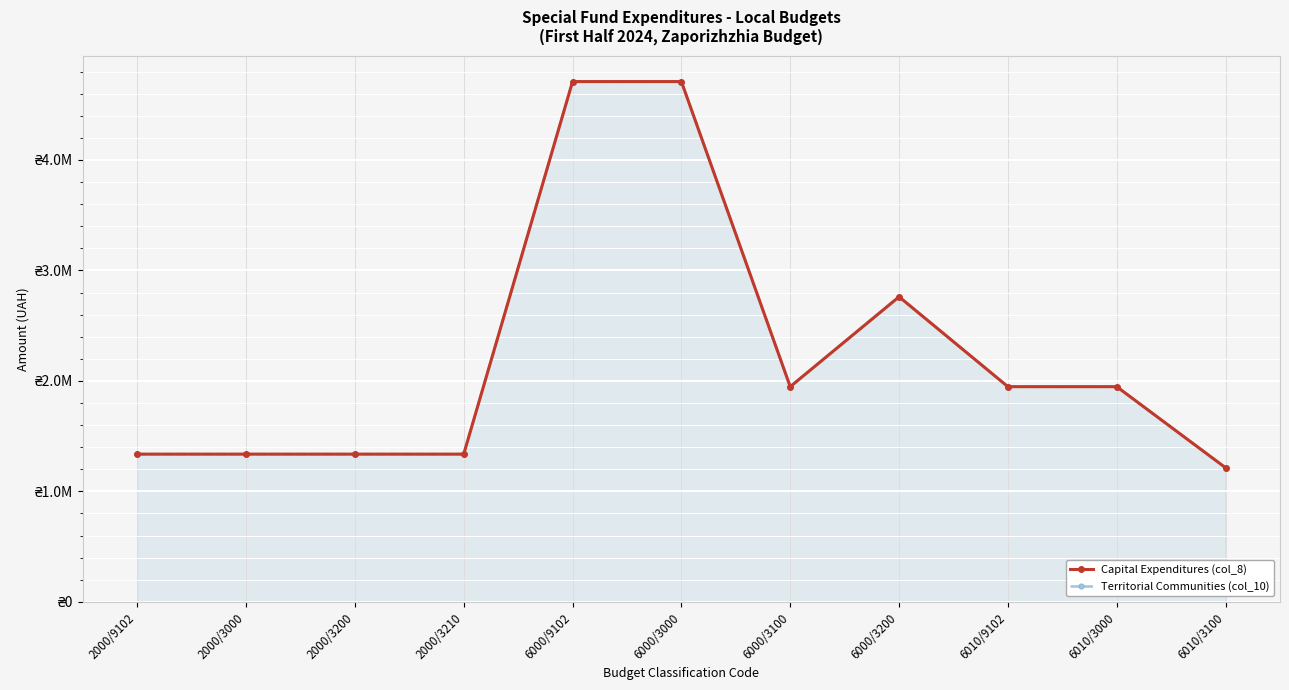

How many lines are shown in the chart?

2